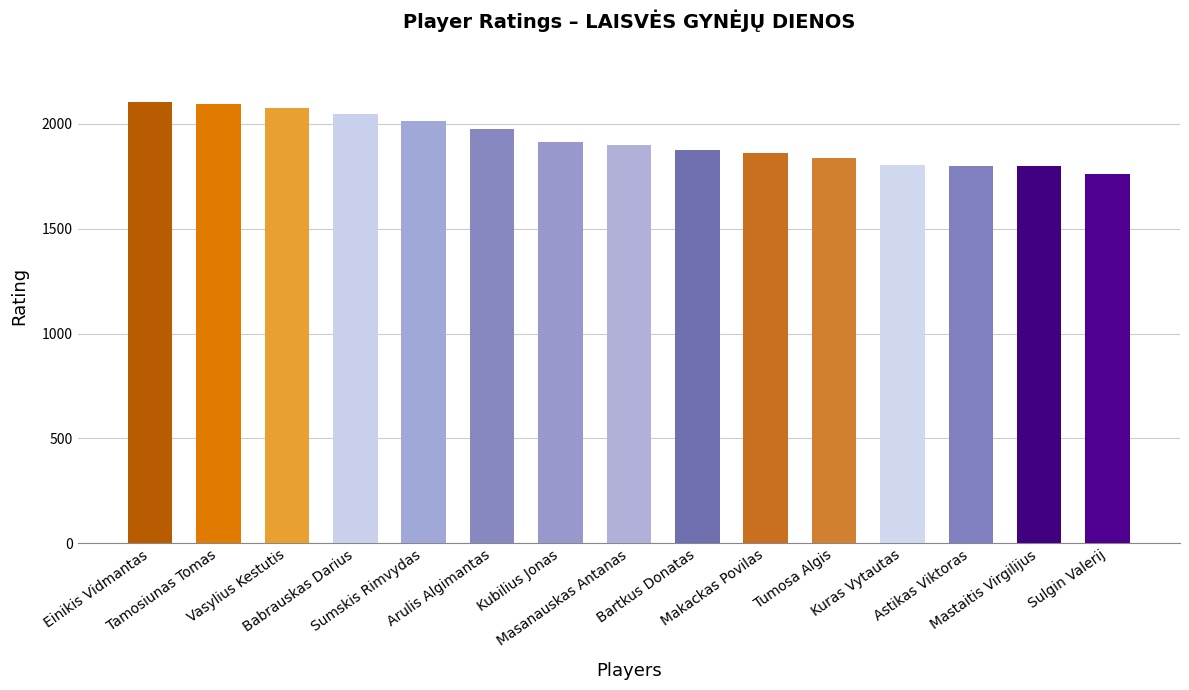

What is the greatest value displayed?

2104